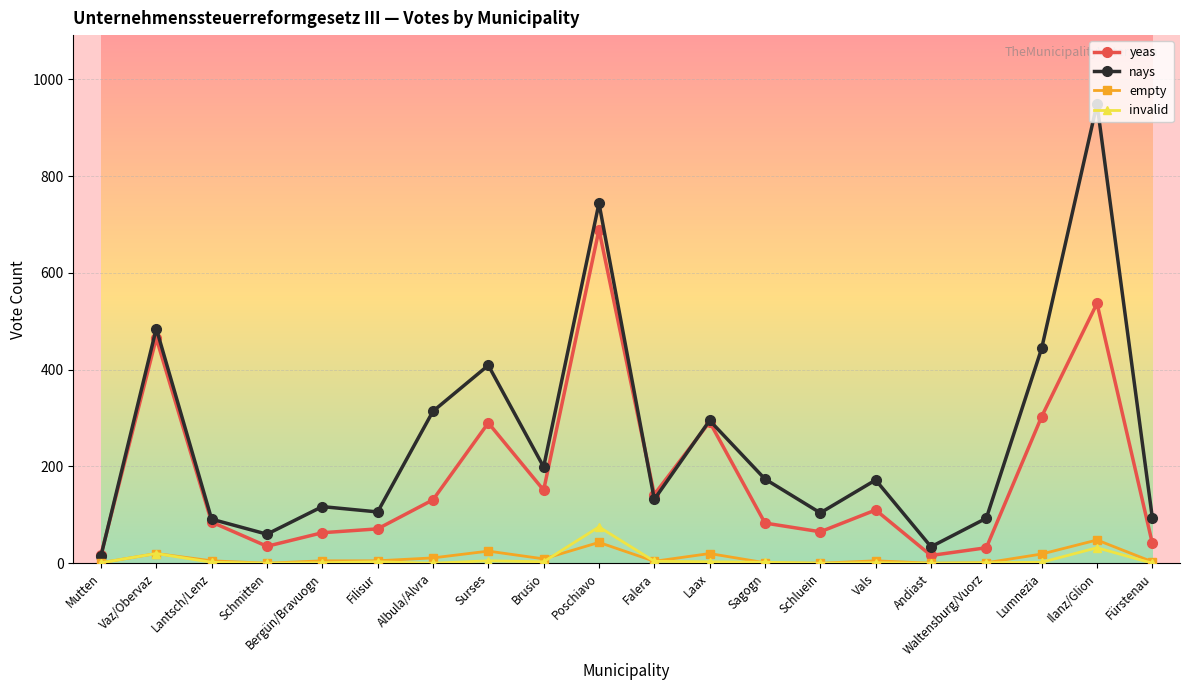

What is the total value across all series at Waltensburg/Vuorz?

127